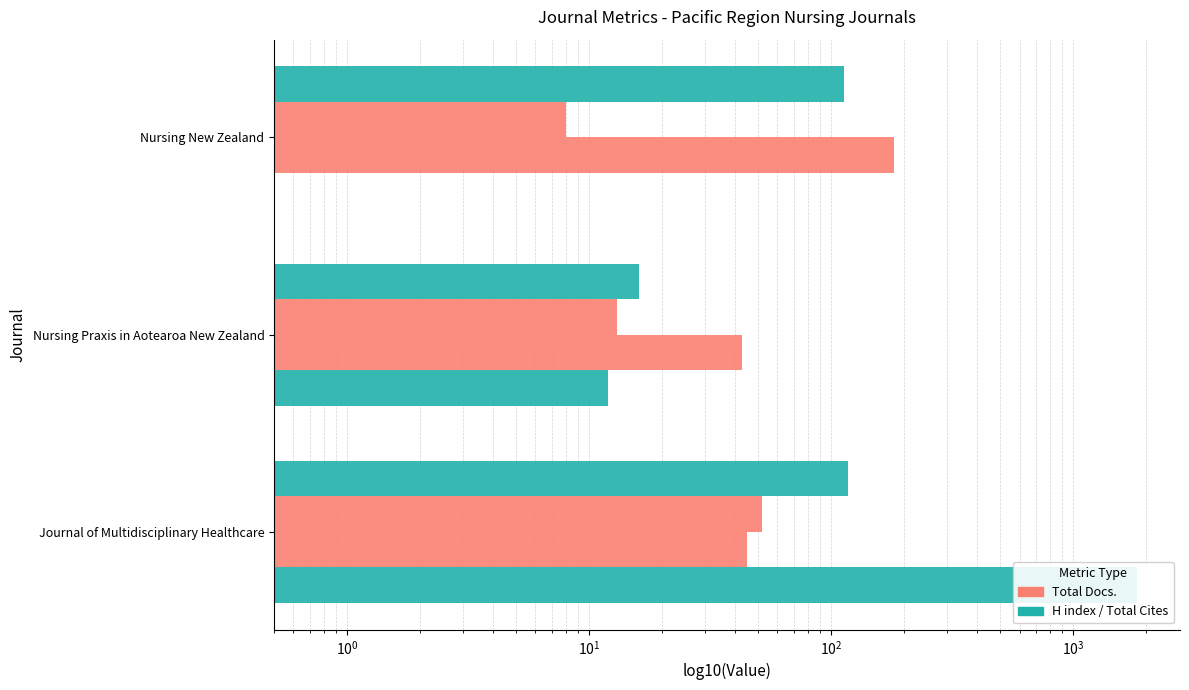

What is the greatest value displayed?

1831.0